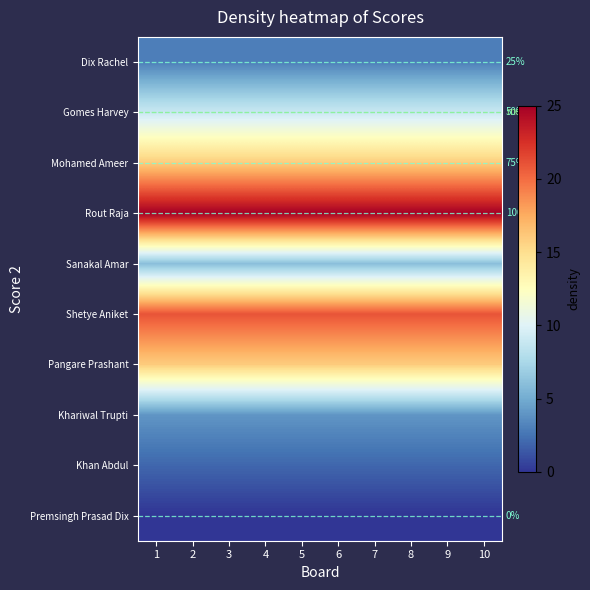

At which category is the sum across all series the highest?

1